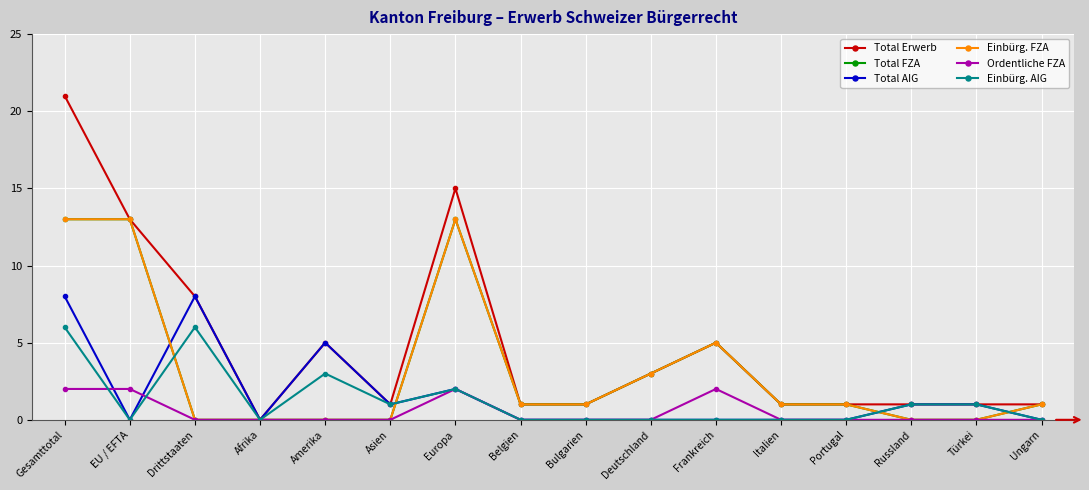

Does the chart display data point markers on the line(s)?

Yes